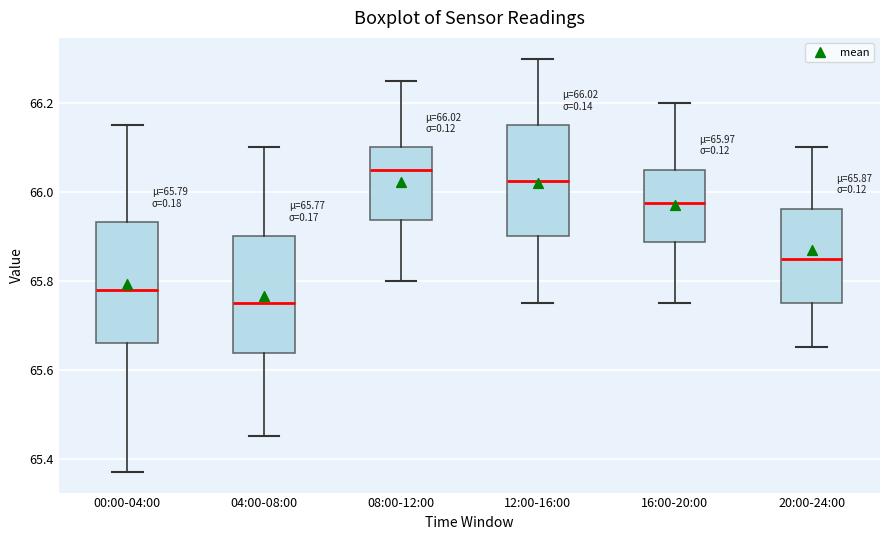

Which box has the lowest median line?

04:00-08:00